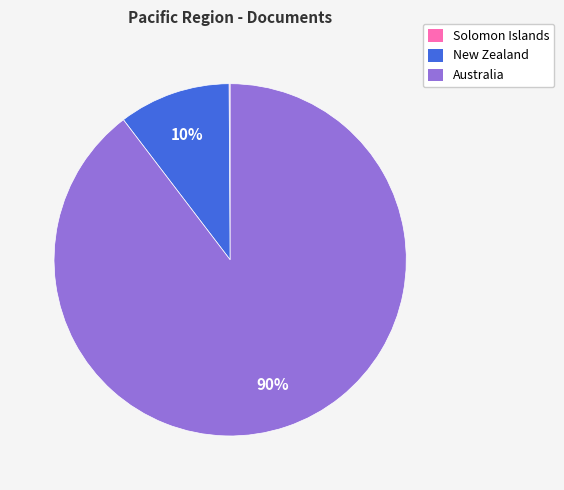

To the nearest percent, what portion does Australia represent?

90%